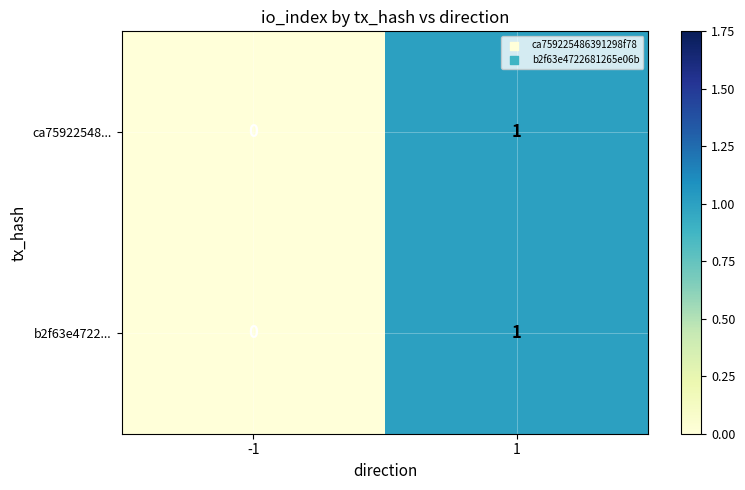

Reading left to right, transcribe all the data shown in this chart.

ca75922548...: -1=0	1=1
b2f63e4722...: -1=0	1=1